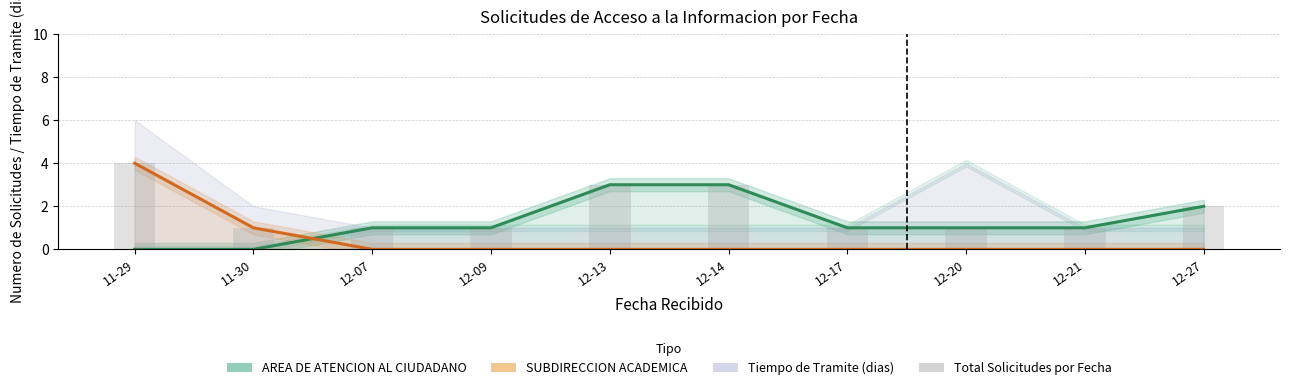

Does the chart contain stacked bars?

No